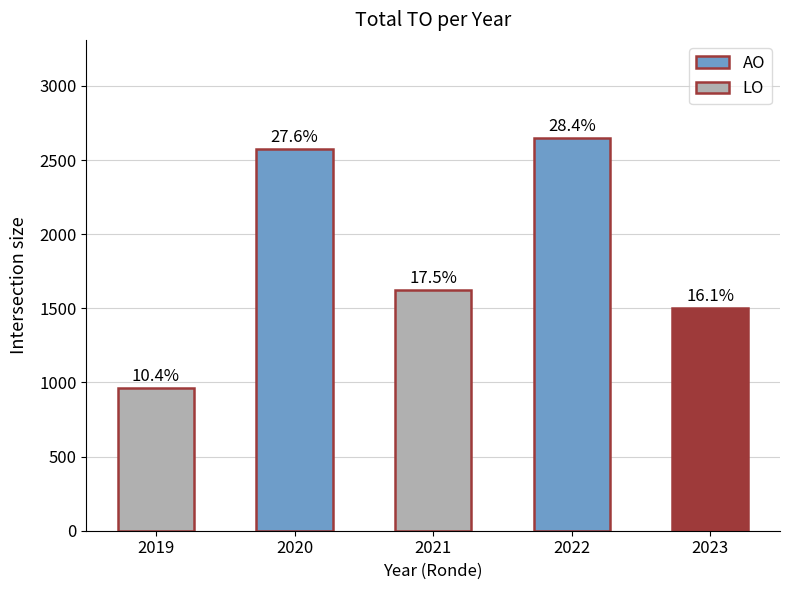

Reading left to right, list all the values displayed in this chart.

964	2572	1626	2648	1504